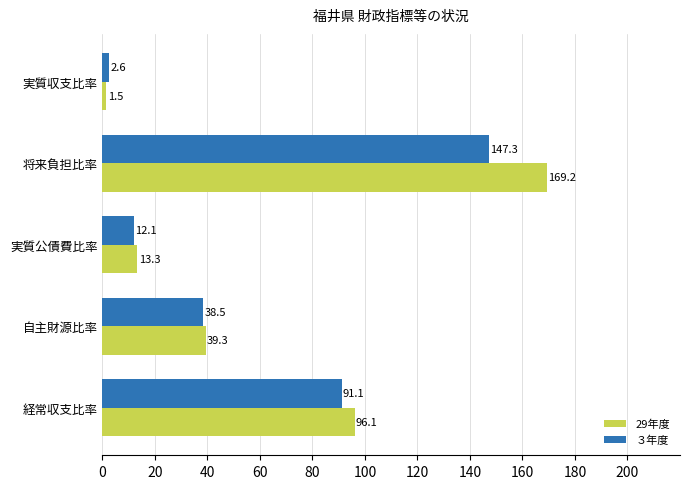

List the series in order of their peak value, highest first.

29年度, ３年度